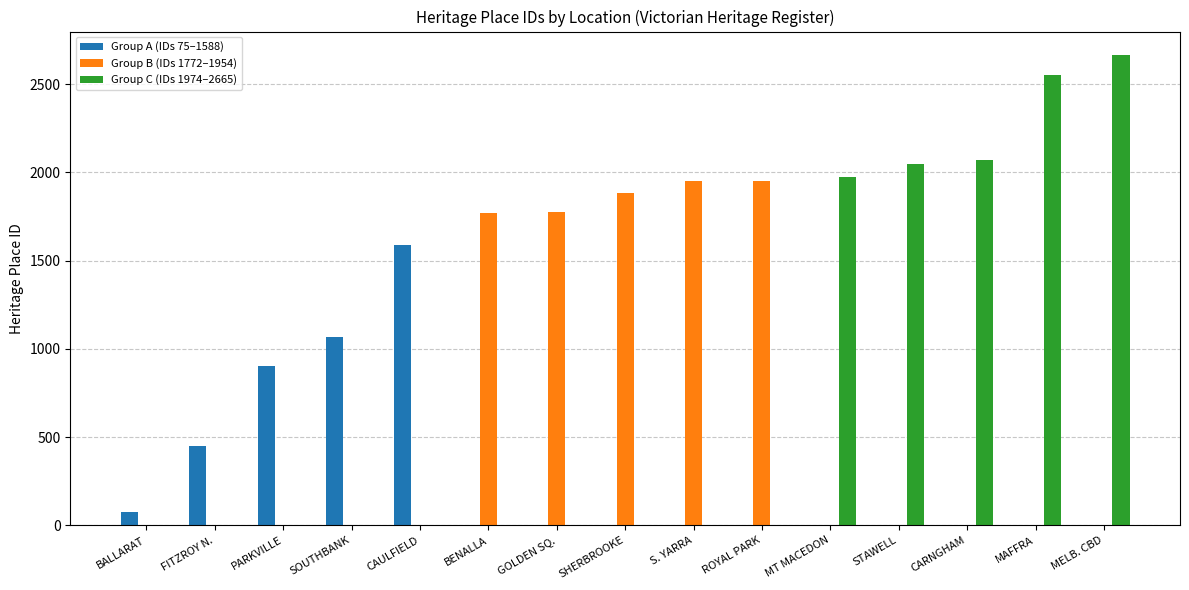

Between FITZROY N. and SHERBROOKE, which series saw the biggest shift?

Group B (IDs 1772–1954)